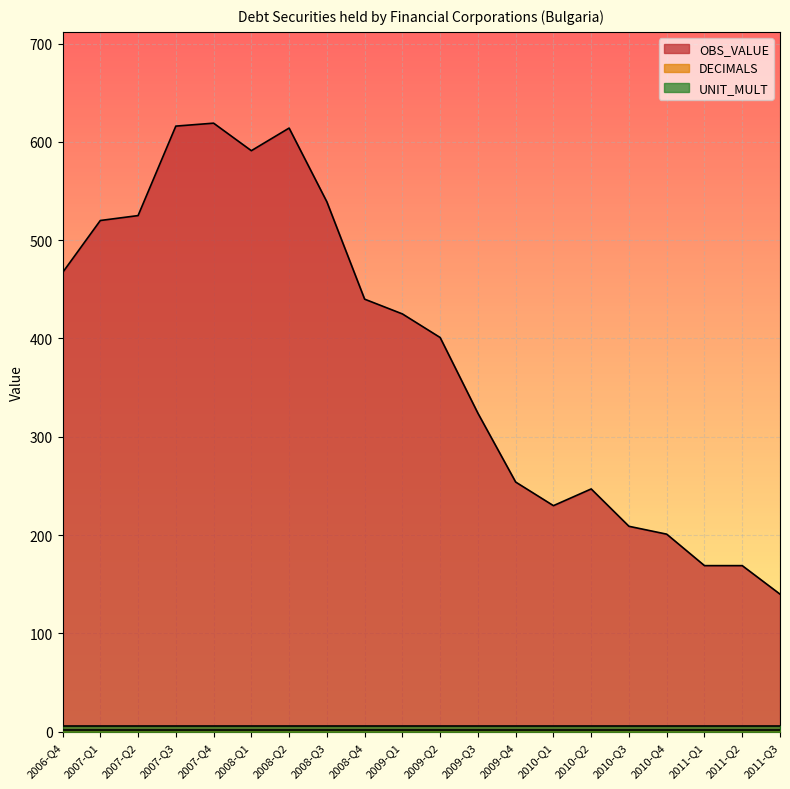

How many data points does each series have?

20